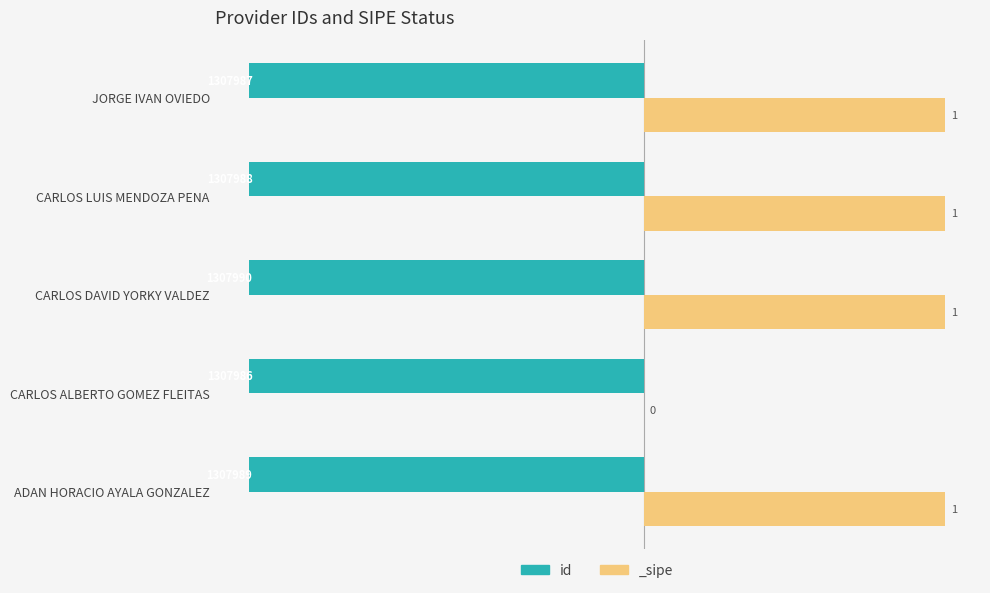

Is it true that the value at ADAN HORACIO AYALA GONZALEZ is -1.3?

True